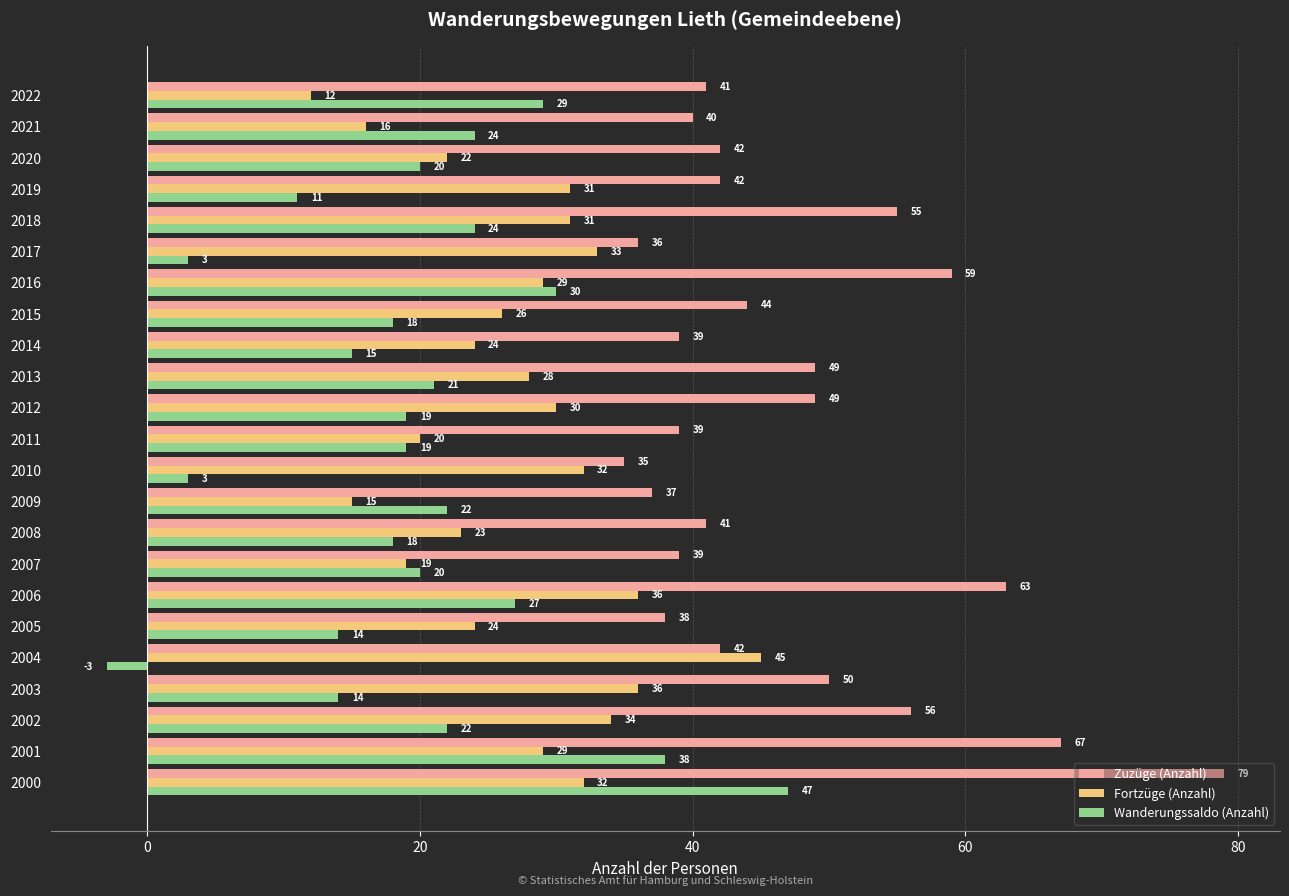

At which label does Wanderungssaldo (Anzahl) reach its peak?

2000